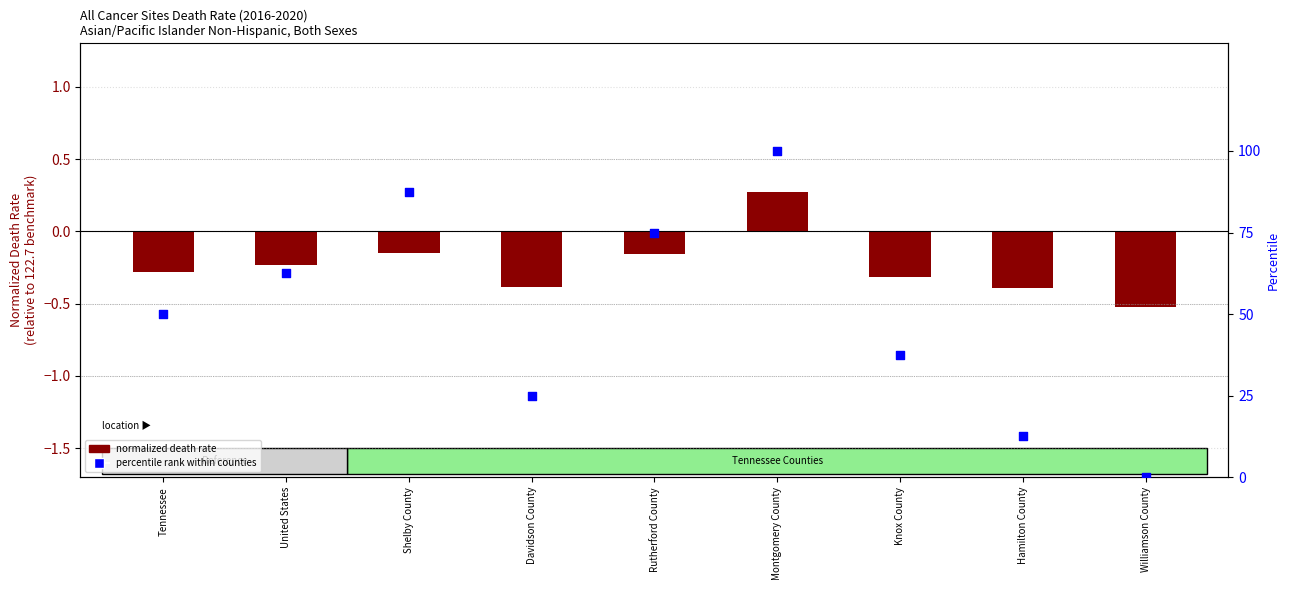

Which series has the largest total across all categories?

percentile rank within counties